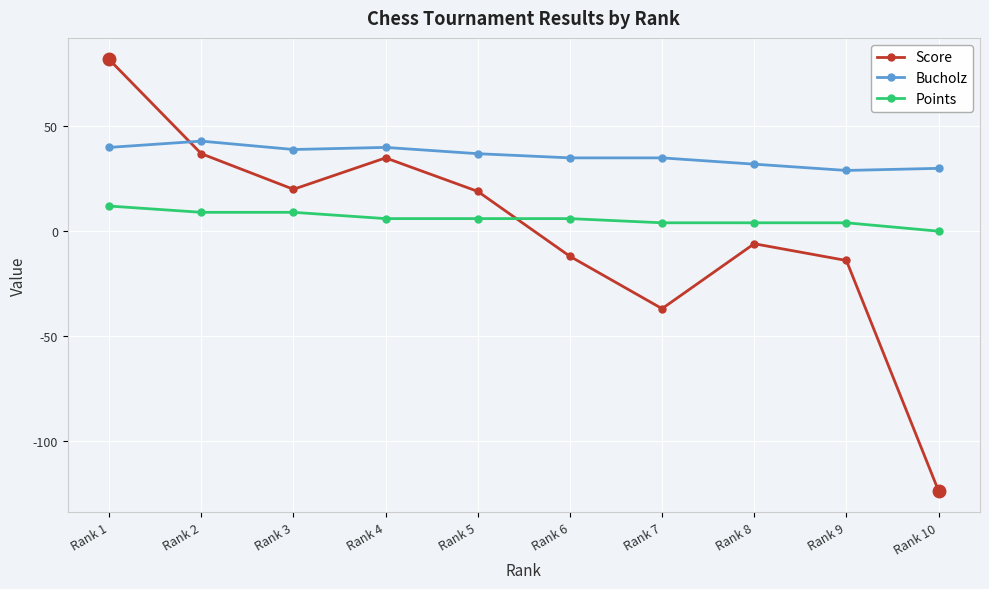

Reading left to right, list all the values displayed in this chart.

Score: Rank 1=82	Rank 2=37	Rank 3=20	Rank 4=35	Rank 5=19	Rank 6=-12	Rank 7=-37	Rank 8=-6	Rank 9=-14	Rank 10=-124
Bucholz: Rank 1=40	Rank 2=43	Rank 3=39	Rank 4=40	Rank 5=37	Rank 6=35	Rank 7=35	Rank 8=32	Rank 9=29	Rank 10=30
Points: Rank 1=12	Rank 2=9	Rank 3=9	Rank 4=6	Rank 5=6	Rank 6=6	Rank 7=4	Rank 8=4	Rank 9=4	Rank 10=0